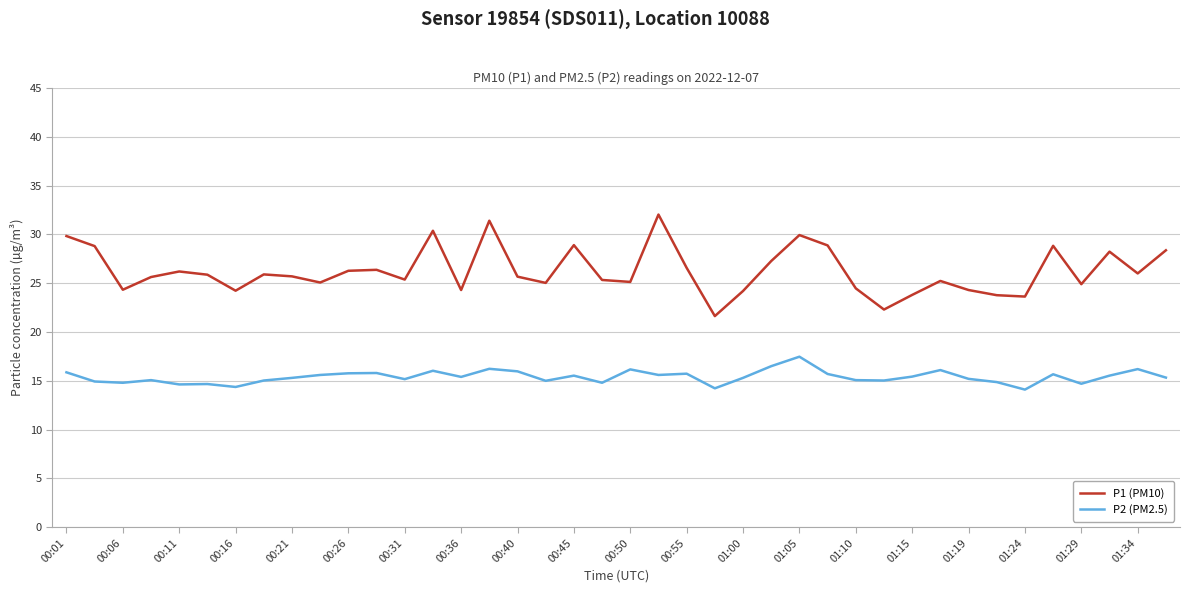

Which series has the largest total across all categories?

P1 (PM10)